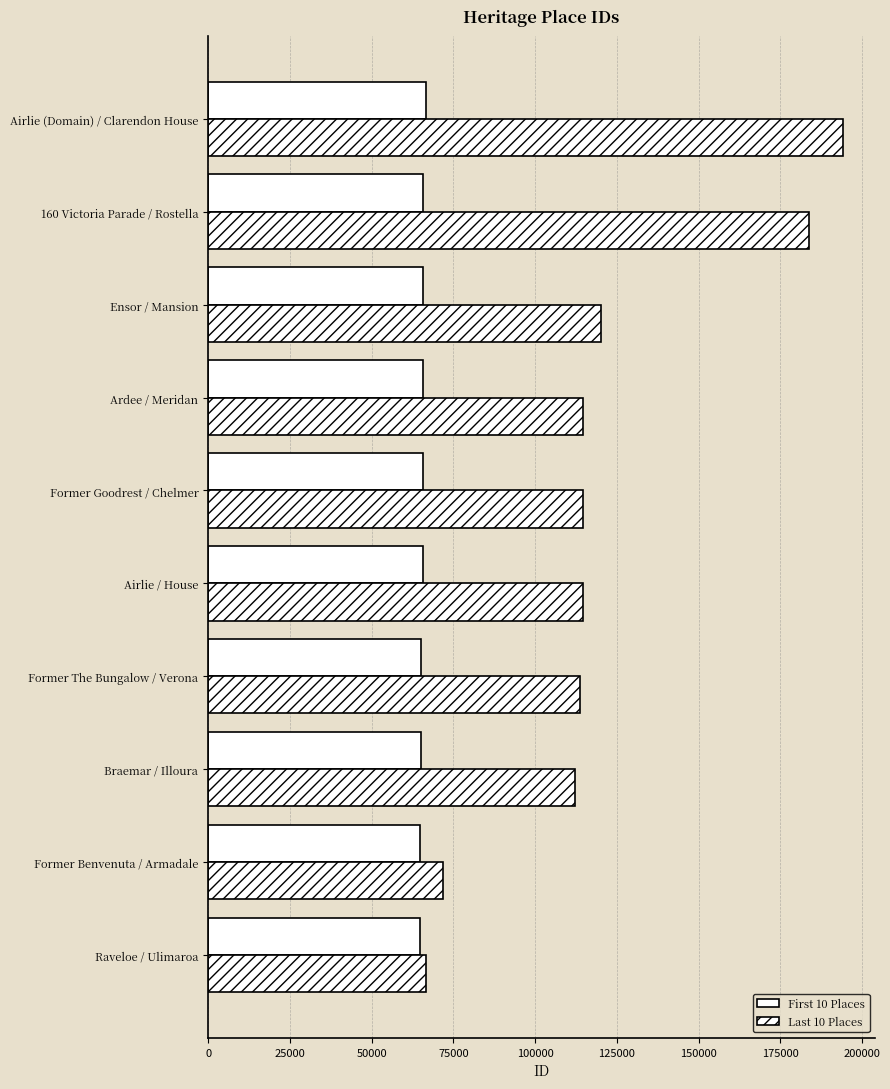

How many values in the First 10 Places series are below 65729?

5